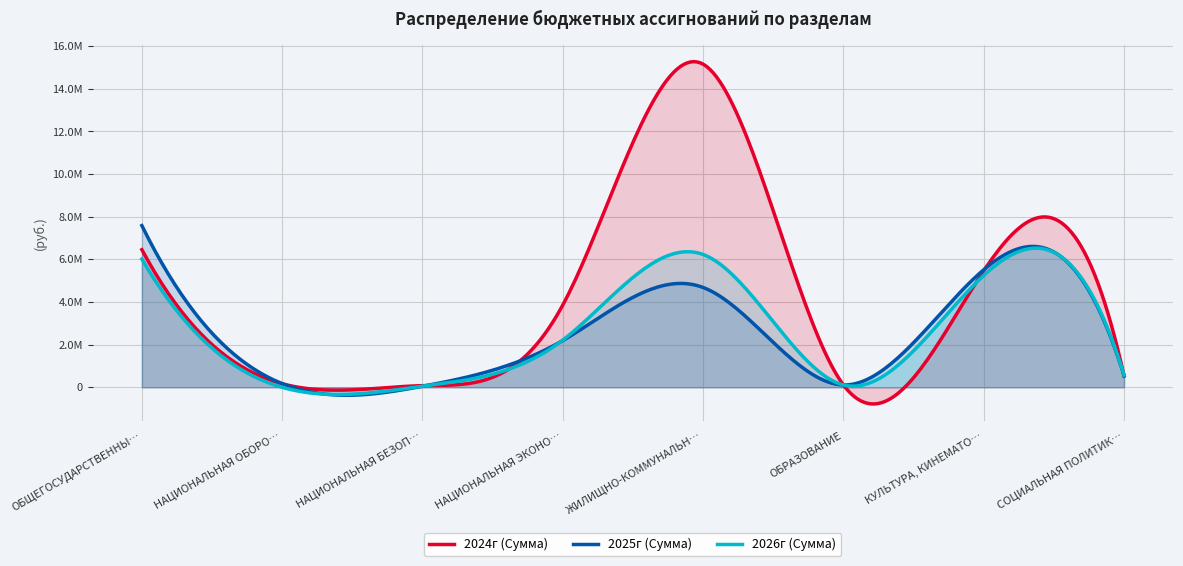

Between НАЦИОНАЛЬНАЯ ОБОРОНА and НАЦИОНАЛЬНАЯ БЕЗОПАСНОСТЬ, which series saw the biggest shift?

2025г (Сумма)